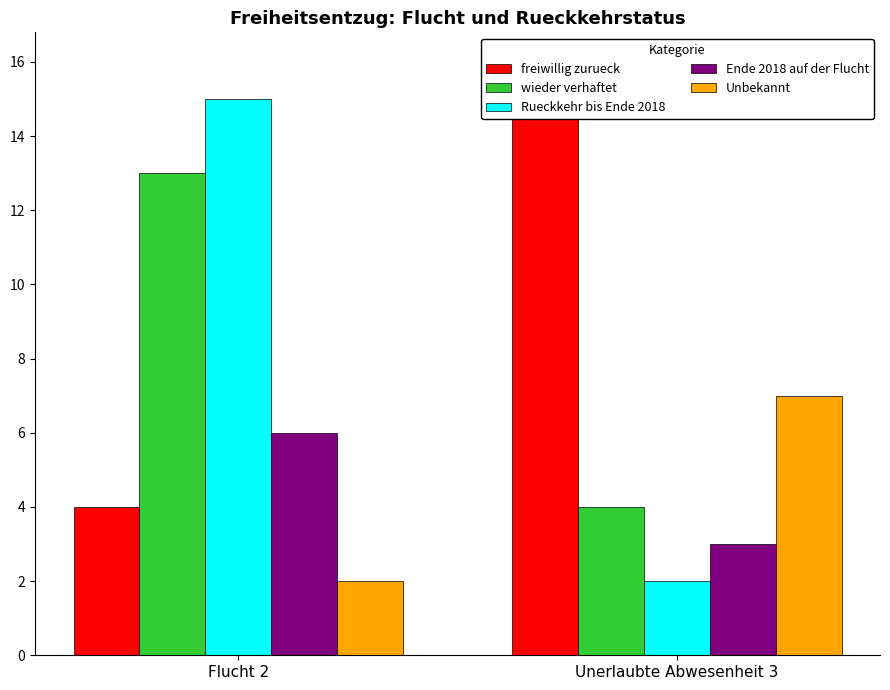

What is the difference between the Ende 2018 auf der Flucht values at Flucht 2 and Unerlaubte Abwesenheit 3?

3